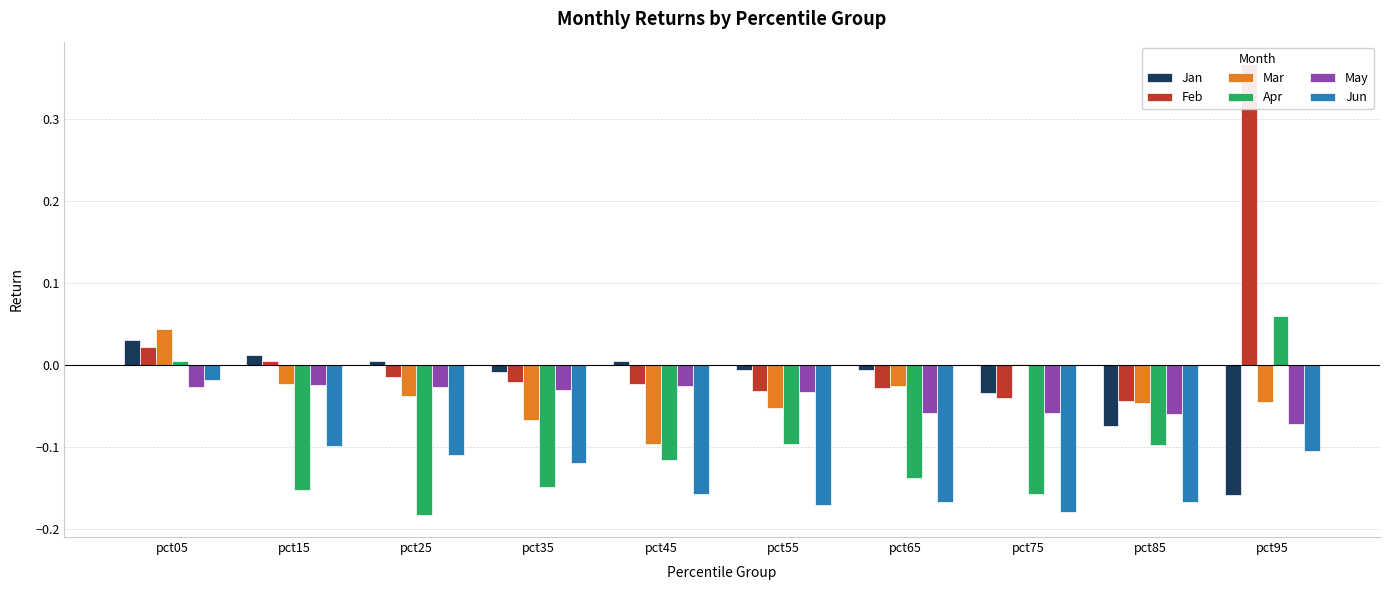

What is the value of the Apr bar at the 3rd from the left?

-0.2